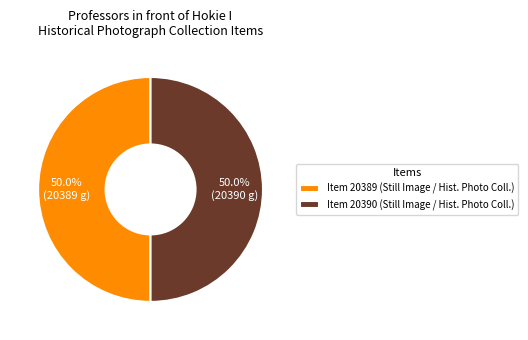

Is the sum of Item 20390 (Still Image / Hist. Photo Coll.) and Item 20389 (Still Image / Hist. Photo Coll.) greater than half?

Yes